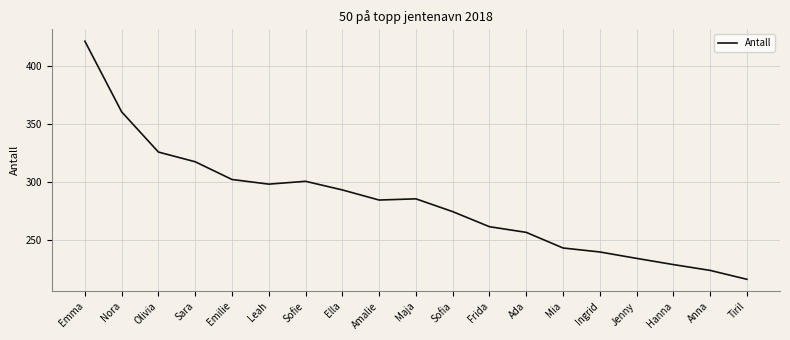

Reading right to left, what are all the values shown in this chart?

216.3	223.9	229.0	234.3	239.8	243.3	256.7	261.6	274.6	285.6	284.6	293.3	300.7	298.3	302.3	317.6	325.9	360.6	421.5